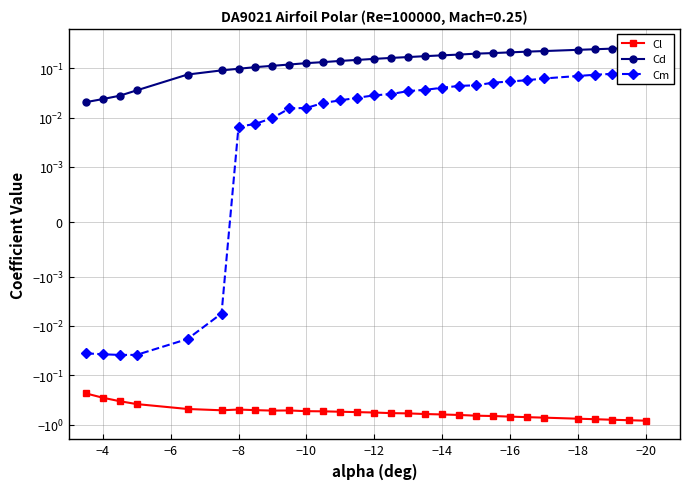

How many data points in Cm are less than 0?

6